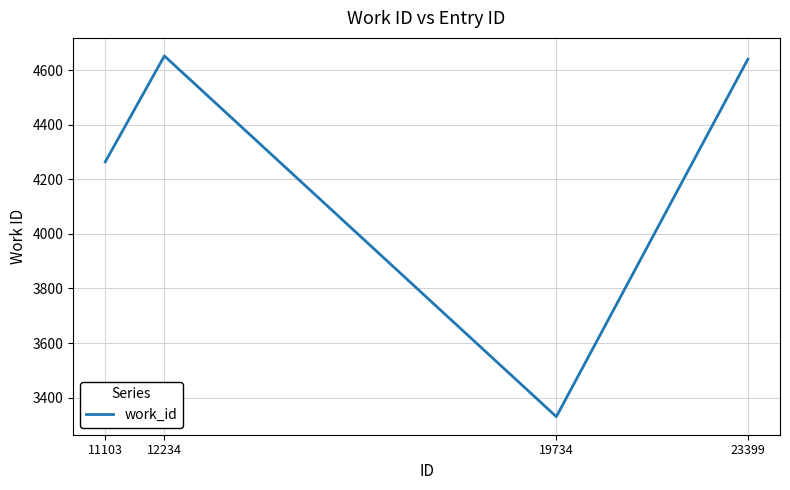

Which label corresponds to the smallest value in the chart?

19734